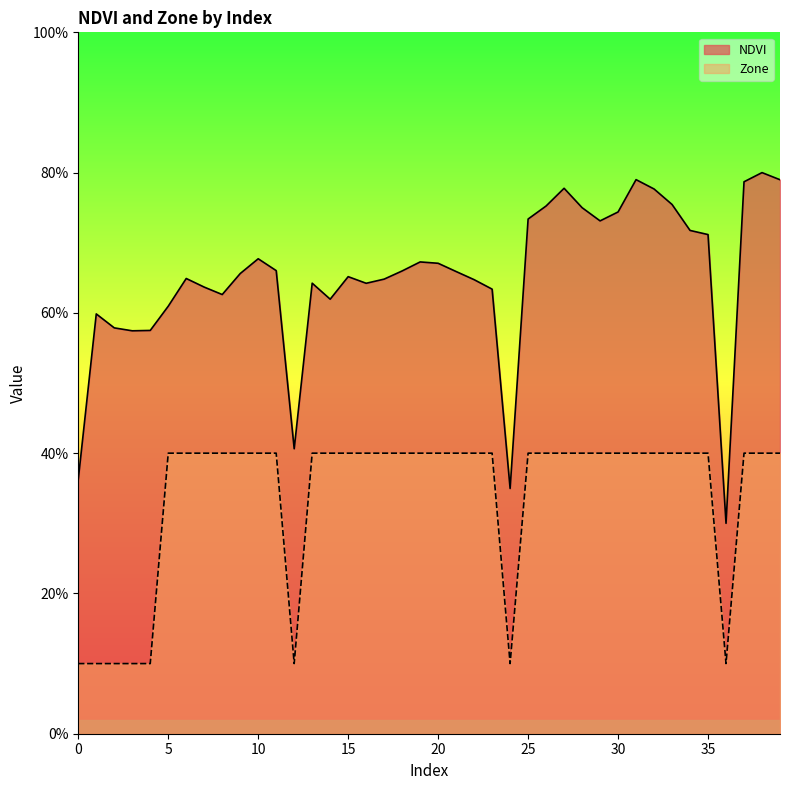

True or false: Zone has more than 2 interior local peaks.

False